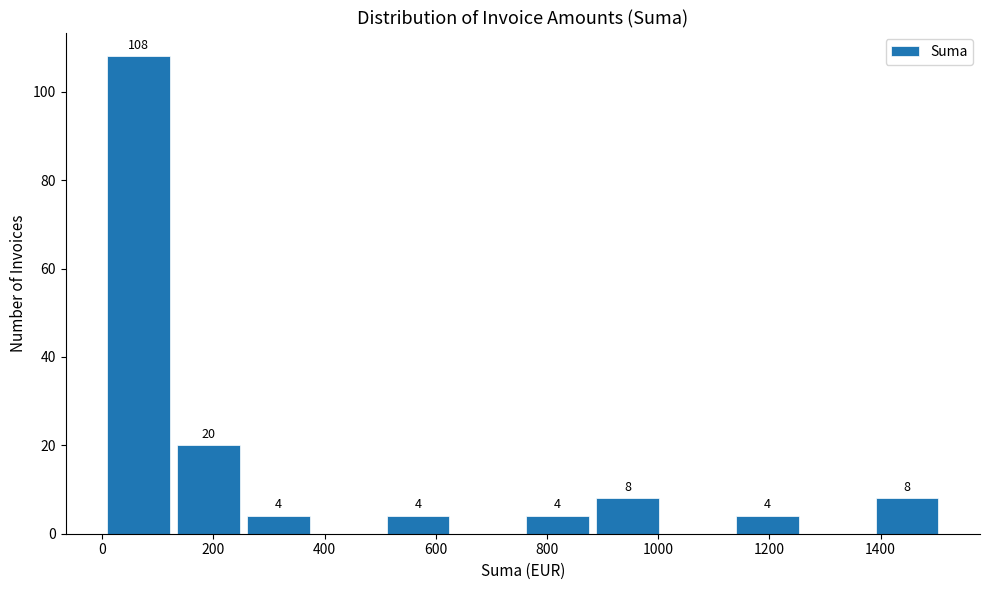

Over which range of the x-axis is the bar tallest?

0 to 140